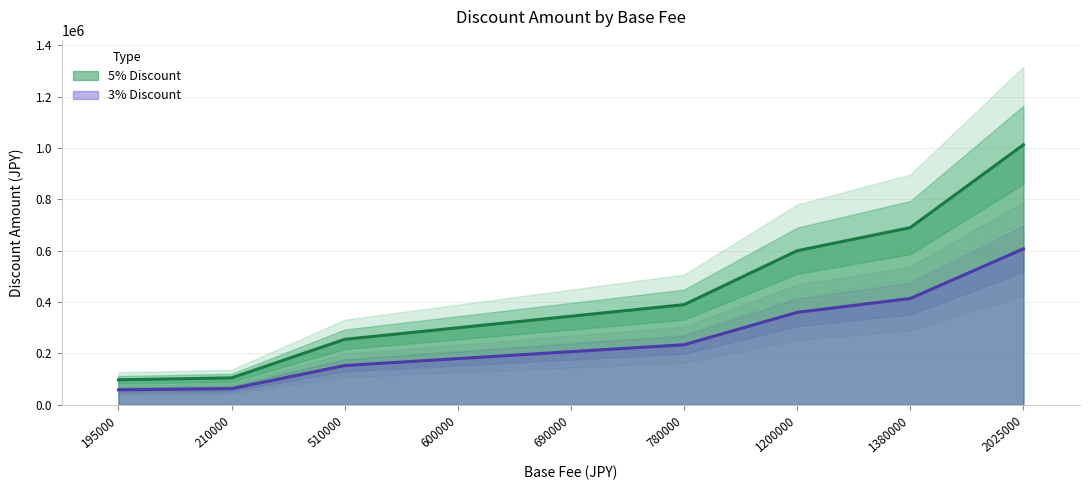

Between 780000 and 195000, which is larger?

780000